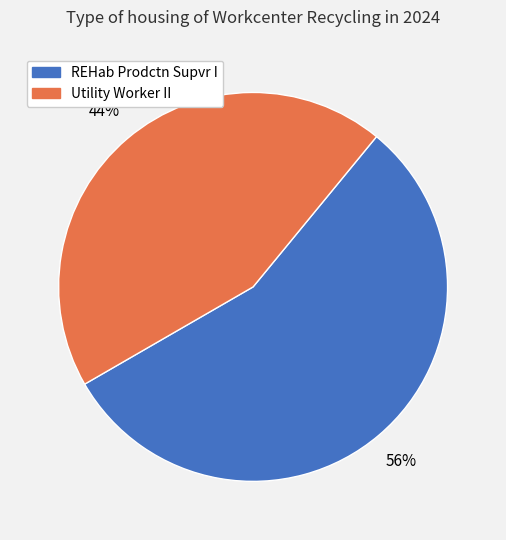

Rank the categories by value from lowest to highest.

Utility Worker II, REHab Prodctn Supvr I